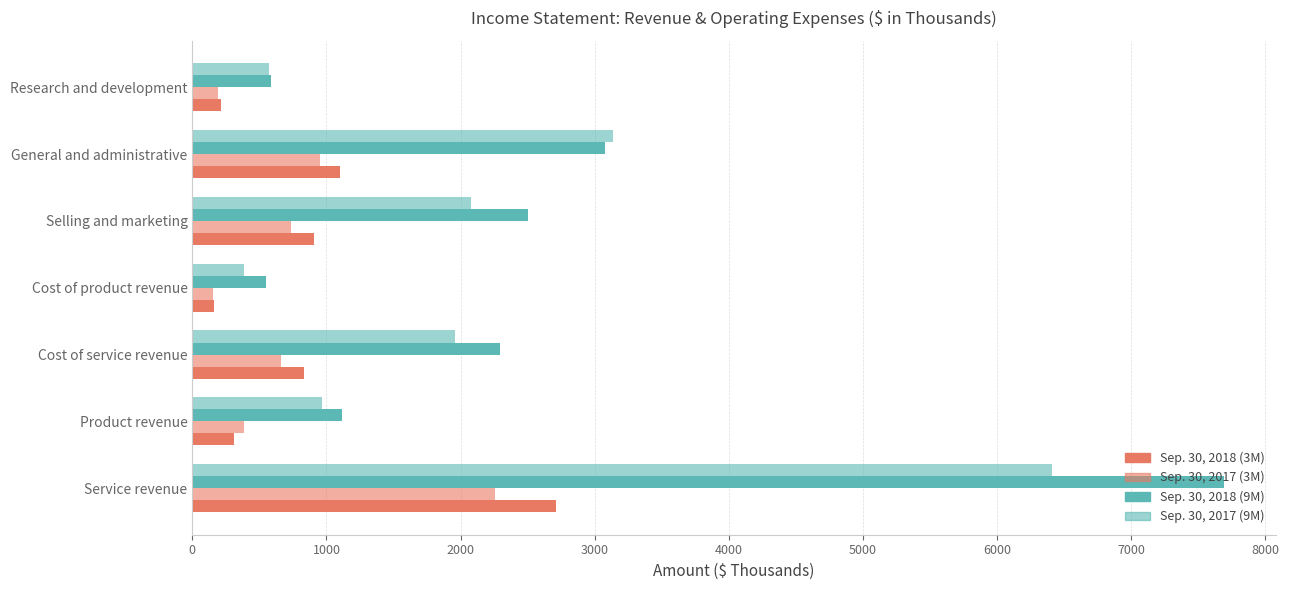

List the series in order of their peak value, lowest first.

Sep. 30, 2017 (3M), Sep. 30, 2018 (3M), Sep. 30, 2017 (9M), Sep. 30, 2018 (9M)